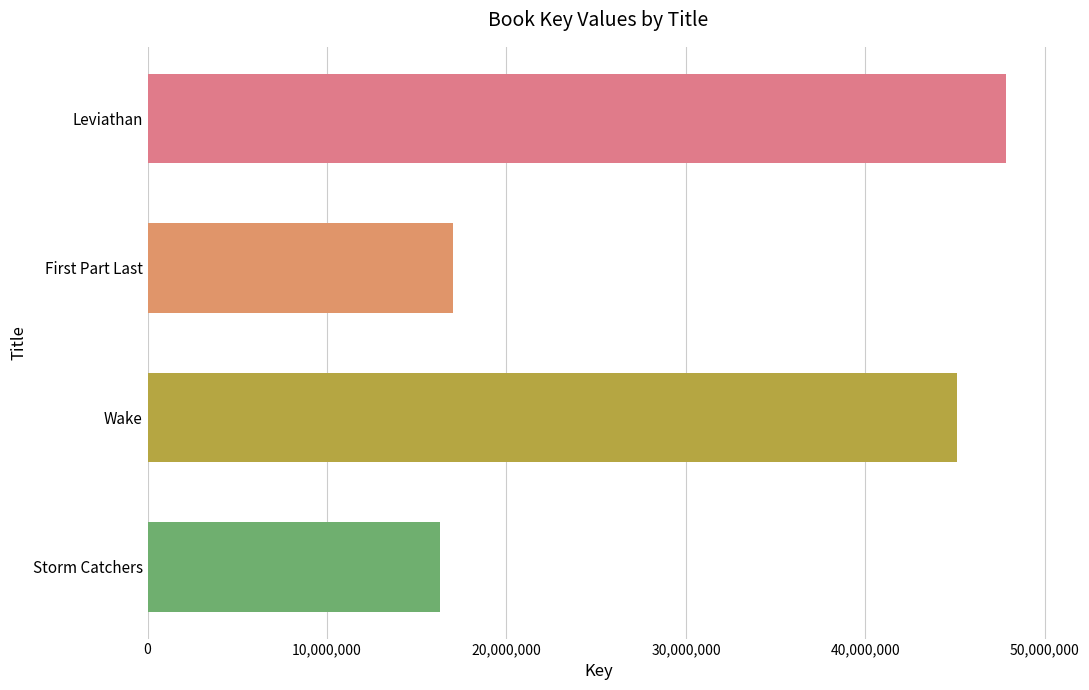

Reading top to bottom, transcribe all the data shown in this chart.

Leviathan=47860103	First Part Last=17032280	Wake=45103598	Storm Catchers=16315733